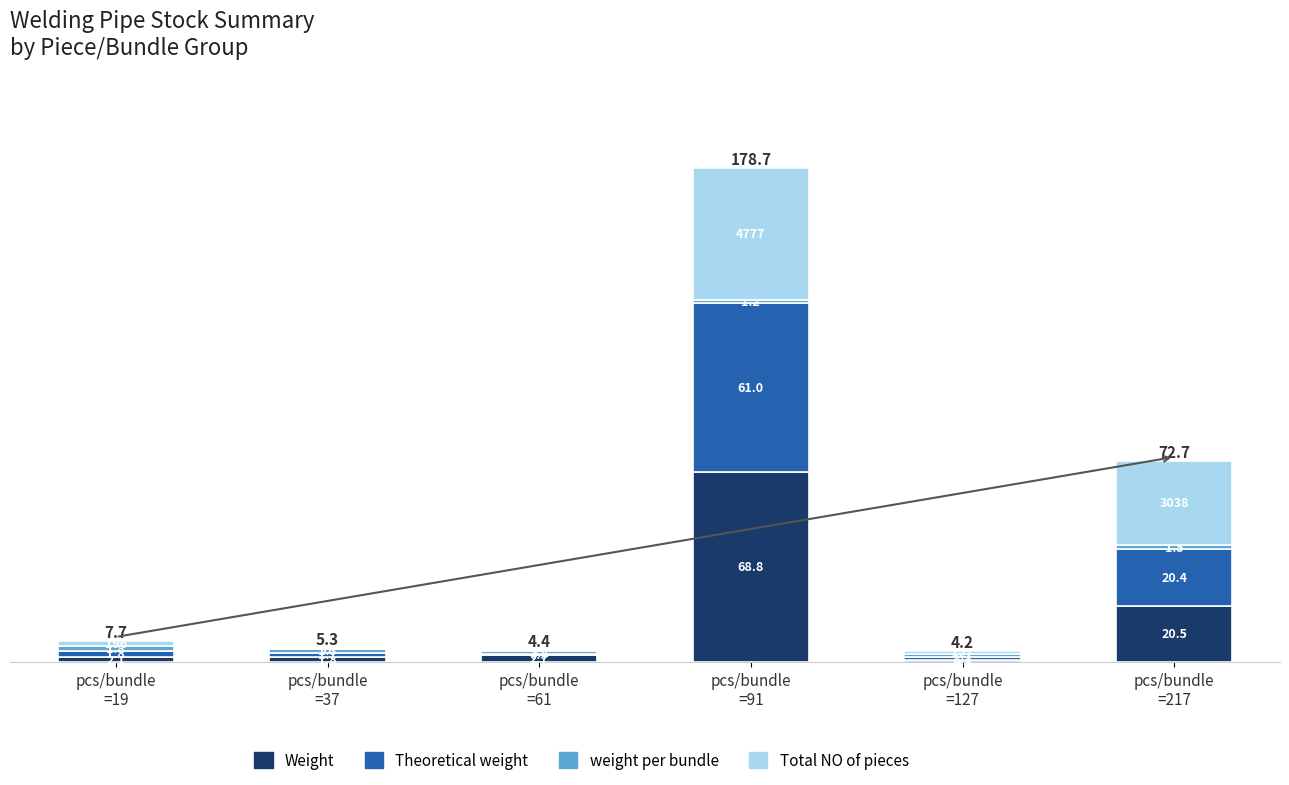

What is the maximum value for Weight?

68.8